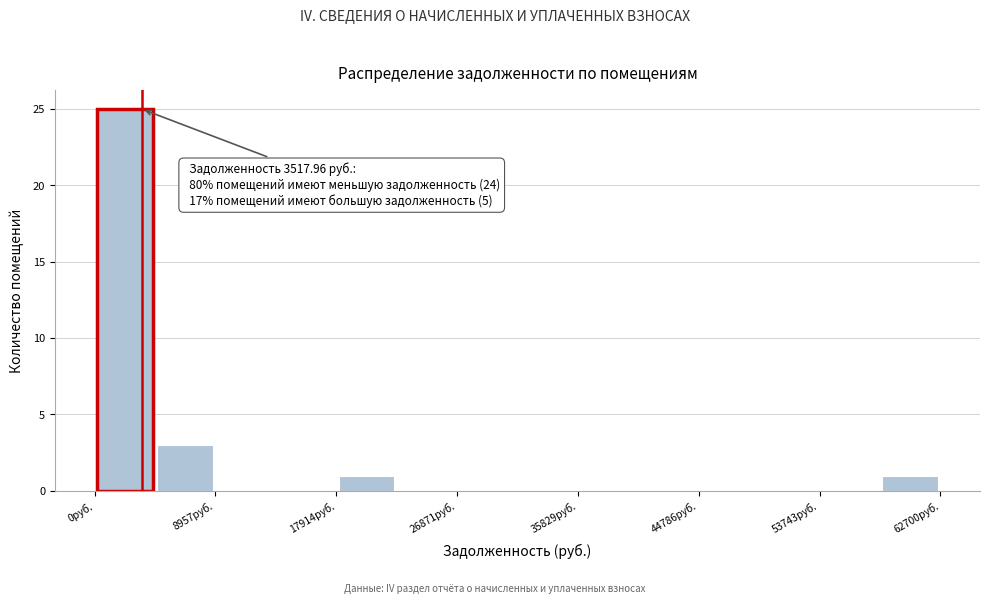

Over which range of the x-axis is the bar tallest?

0 to 4000